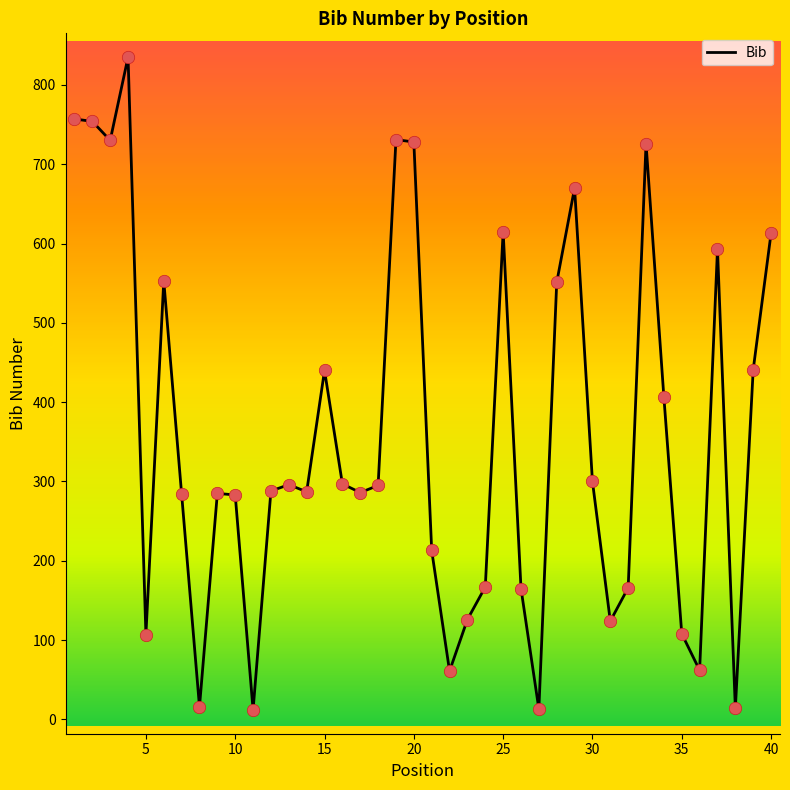

What is the greatest value displayed?

835